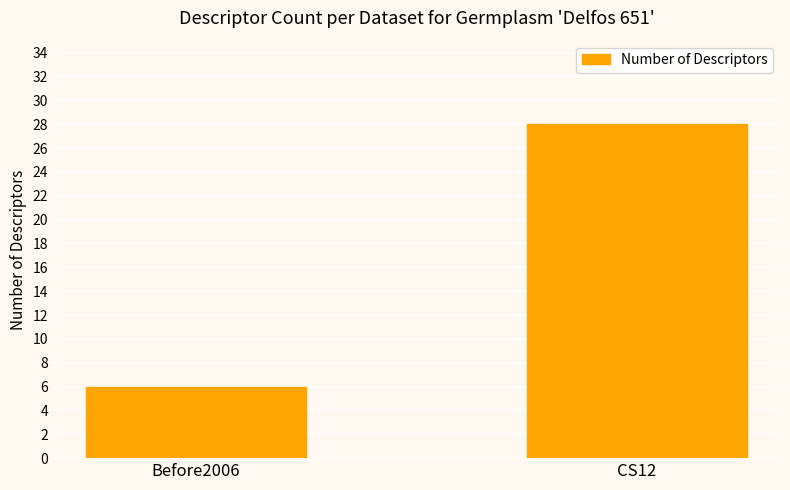

The chart shows a value of 8 at Before2006. True or false?

False